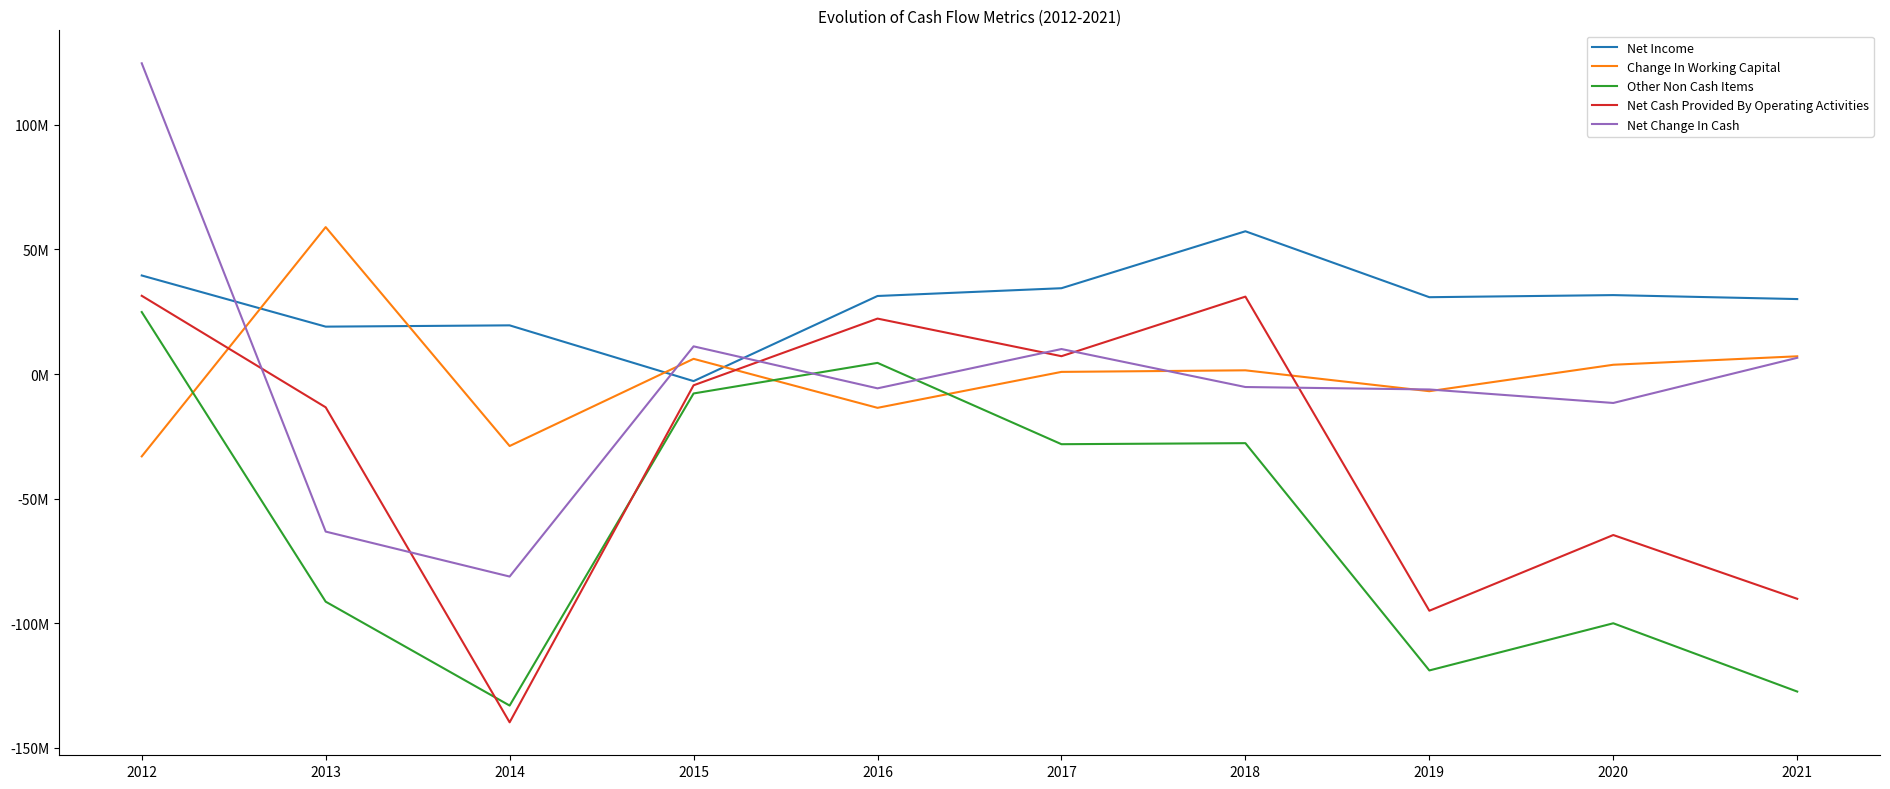

Which series has the largest total across all categories?

Net Income